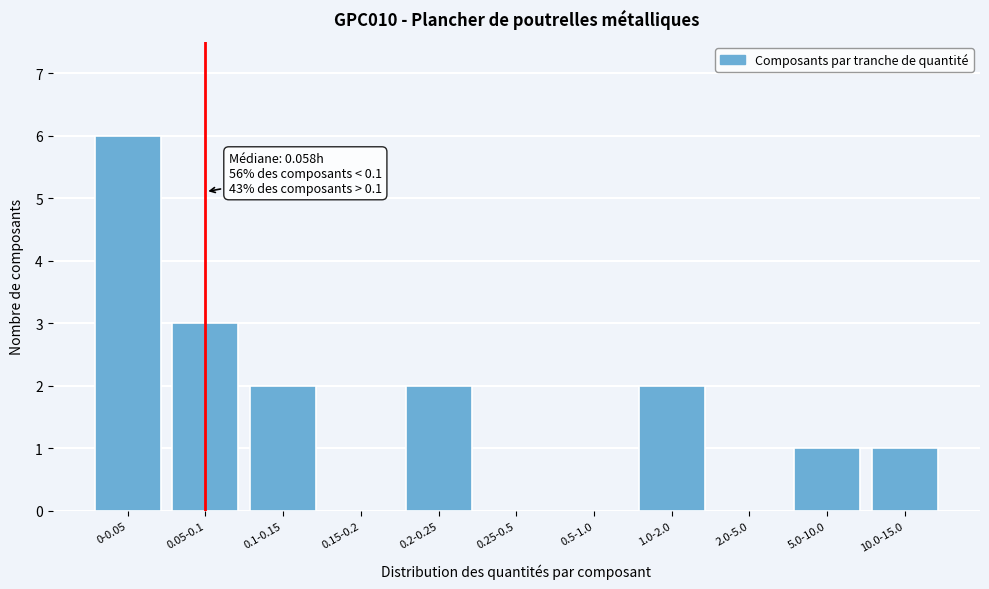

Reading left to right, list all the values displayed in this chart.

0-0.05=6	0.05-0.1=3	0.1-0.15=2	0.15-0.2=0	0.2-0.25=2	0.25-0.5=0	0.5-1.0=0	1.0-2.0=2	2.0-5.0=0	5.0-10.0=1	10.0-15.0=1